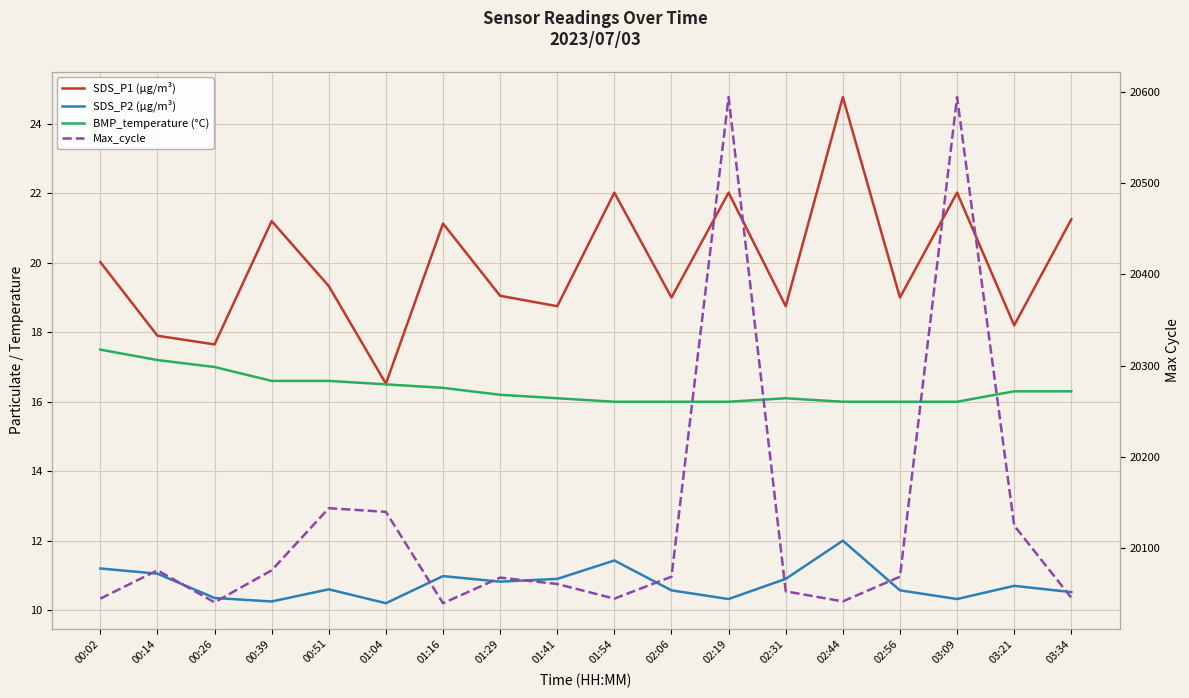

What position from the left is 02:44?

14